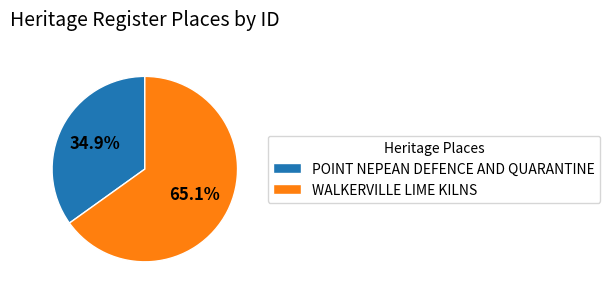

Which category has the biggest portion of the pie?

WALKERVILLE LIME KILNS